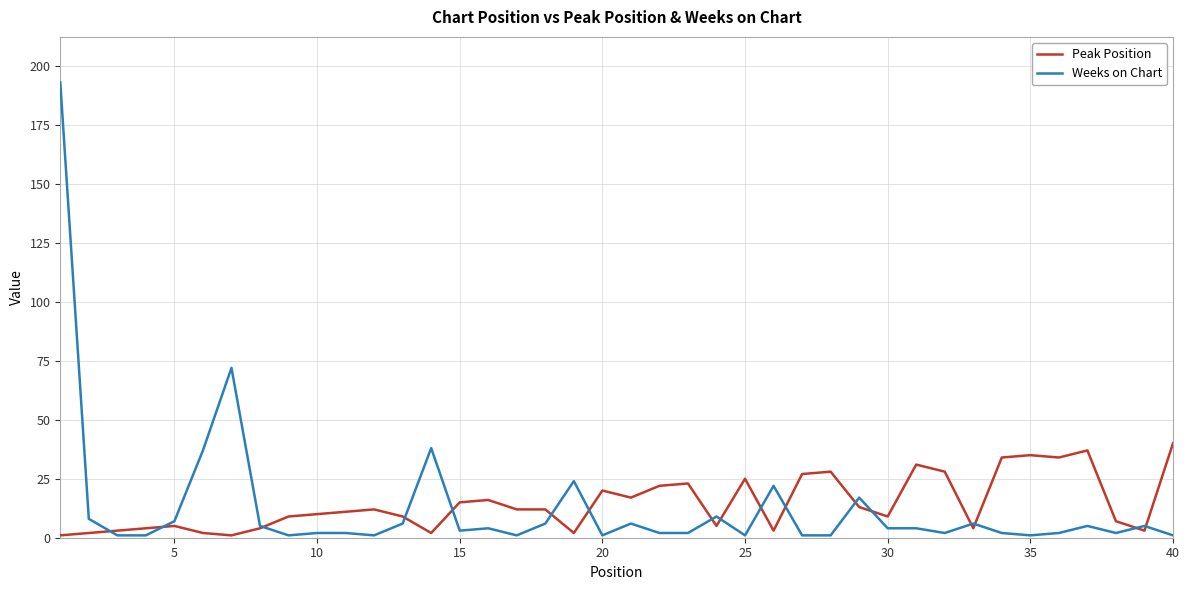

Which series has the largest range (max minus min)?

Weeks on Chart